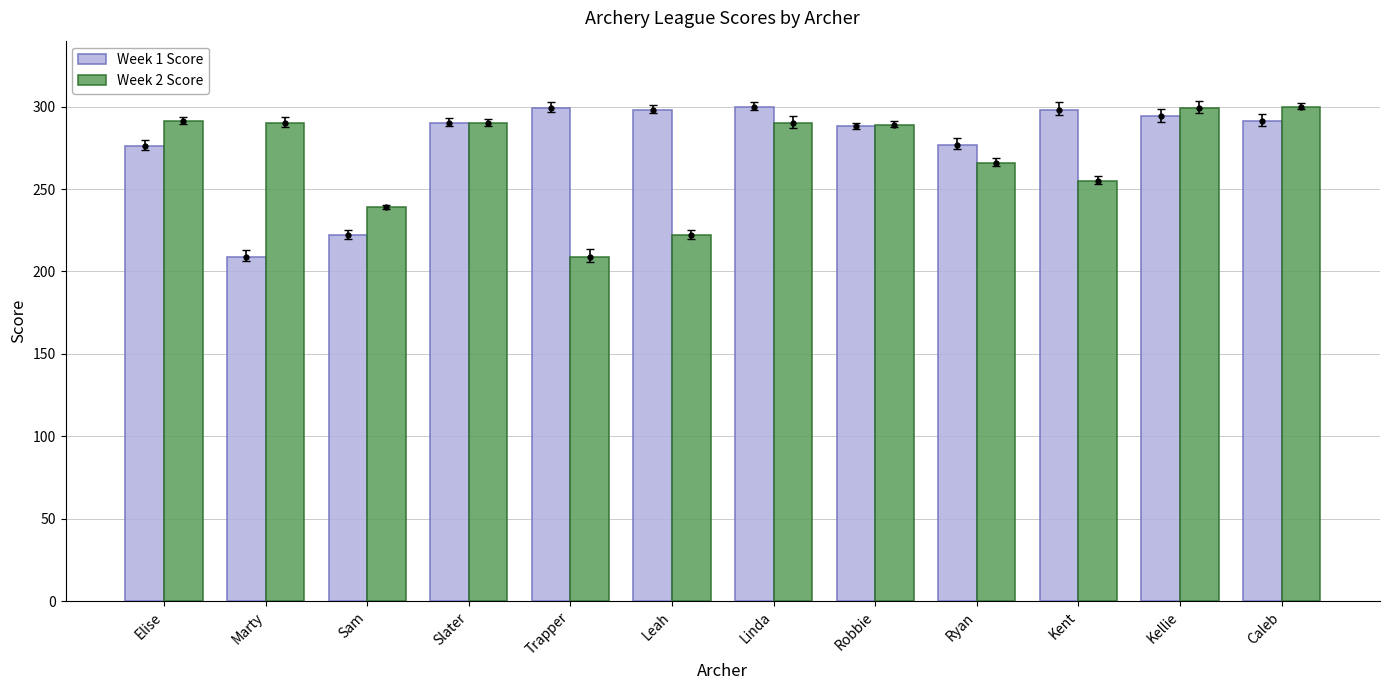

Which series has the widest spread of values?

Week 1 Score